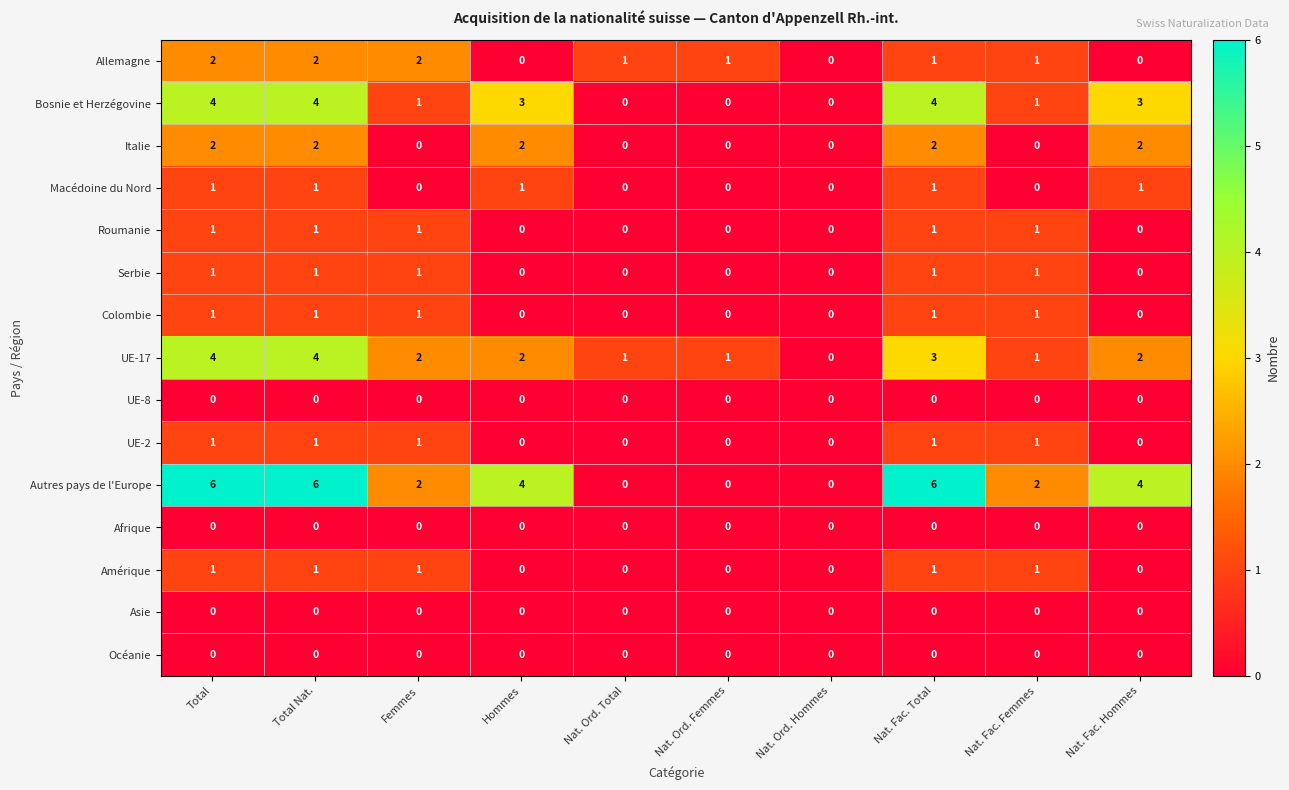

The Bosnie et Herzégovine series shows 0 at Nat. Ord. Total. True or false?

True